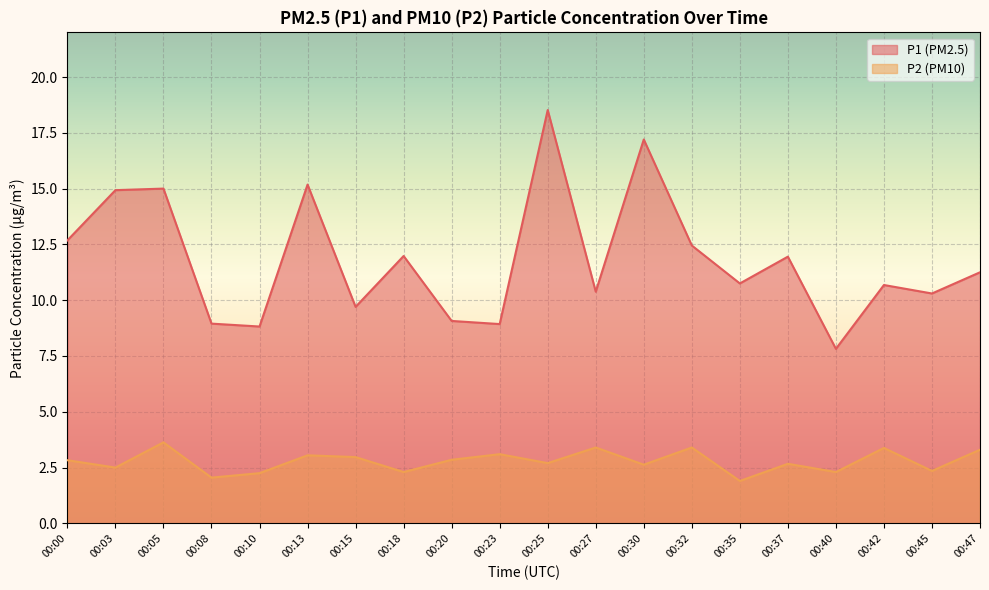

Rank the categories by P2 value from highest to lowest.

00:05, 00:27, 00:32, 00:42, 00:47, 00:23, 00:13, 00:15, 00:20, 00:00, 00:25, 00:37, 00:30, 00:03, 00:45, 00:18, 00:40, 00:10, 00:08, 00:35